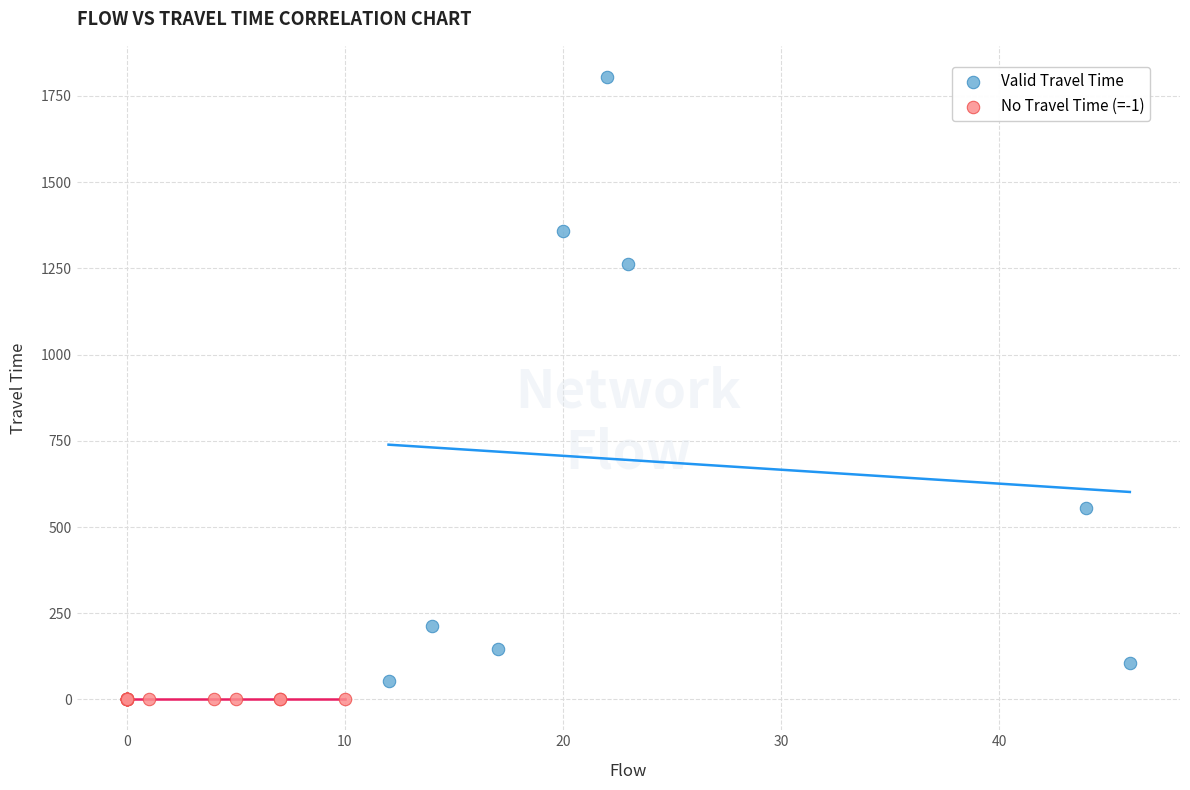

Which series reaches the maximum Y coordinate?

Valid Travel Time